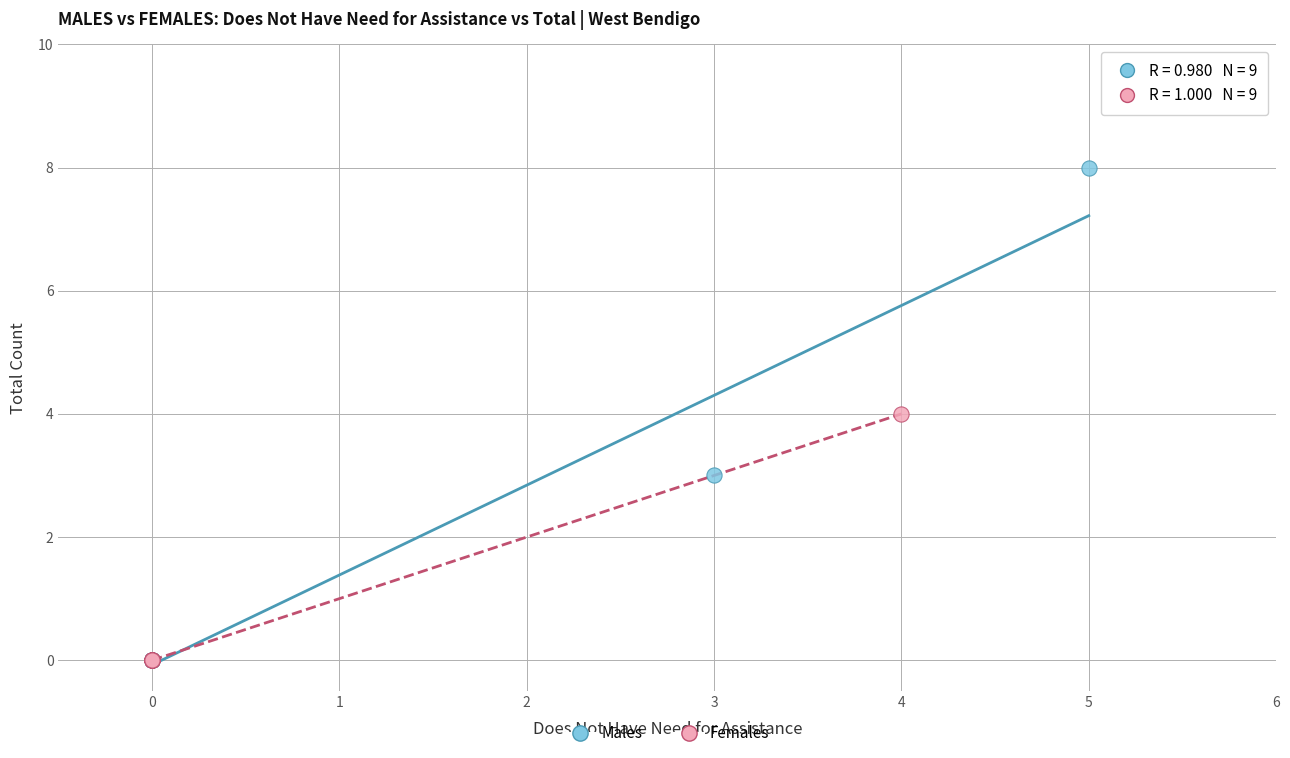

Which series has the widest spread of Y values?

Males